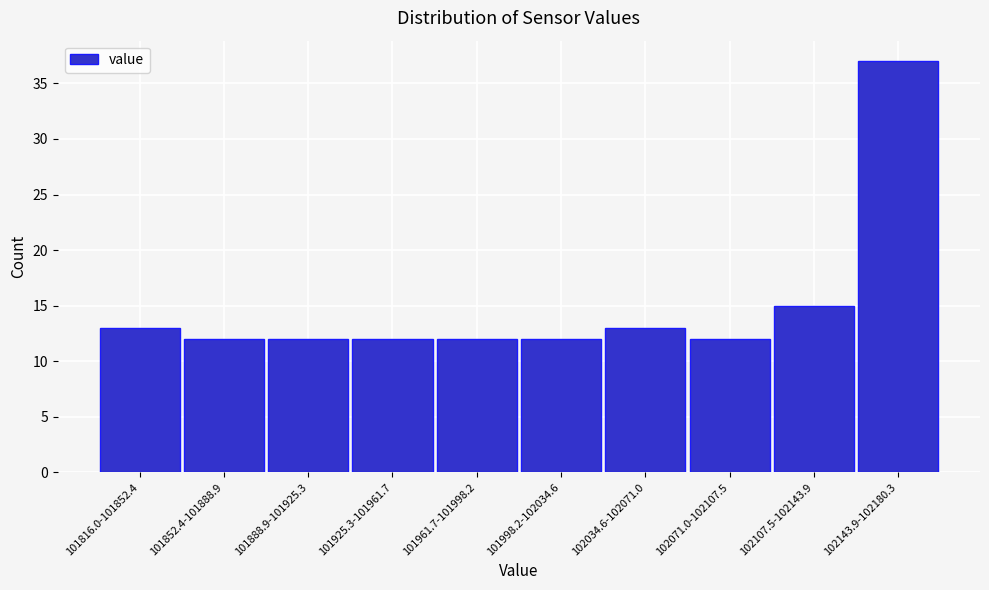

Reading right to left, extract all data points from this chart.

37	15	12	13	12	12	12	12	12	13